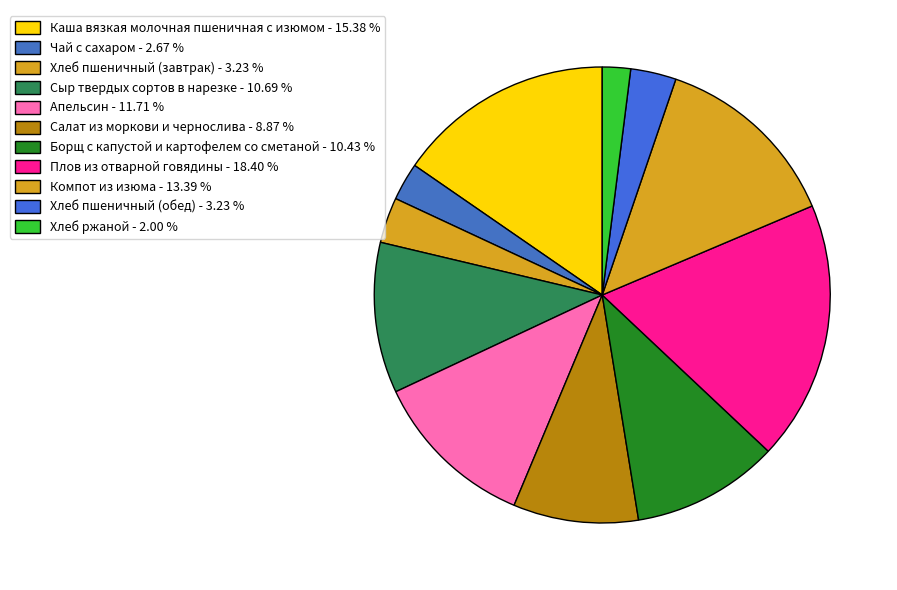

Approximately how many times larger is the value at Апельсин compared to Чай с сахаром?

4.4